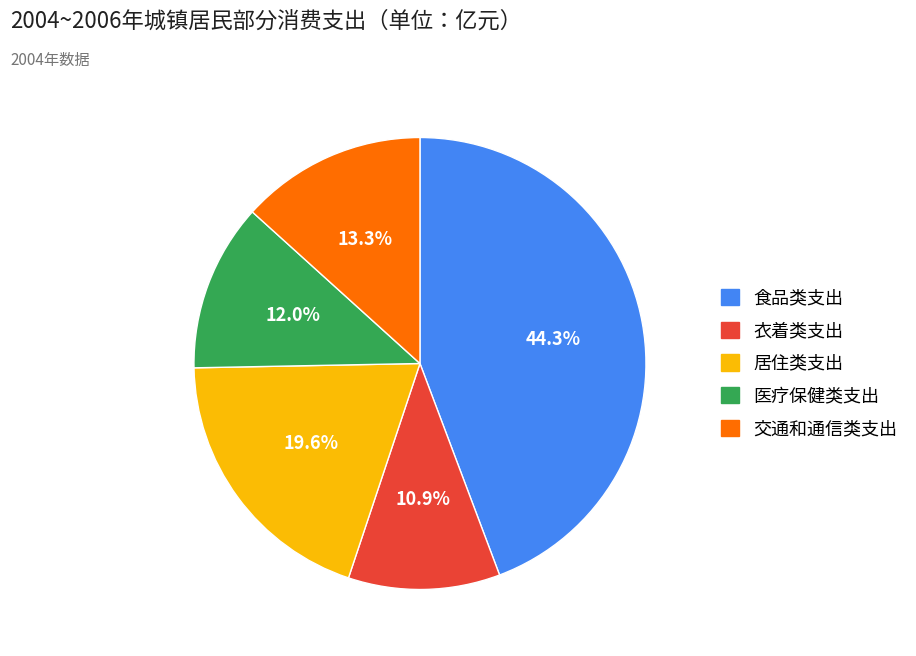

Which slice is the largest?

食品类支出